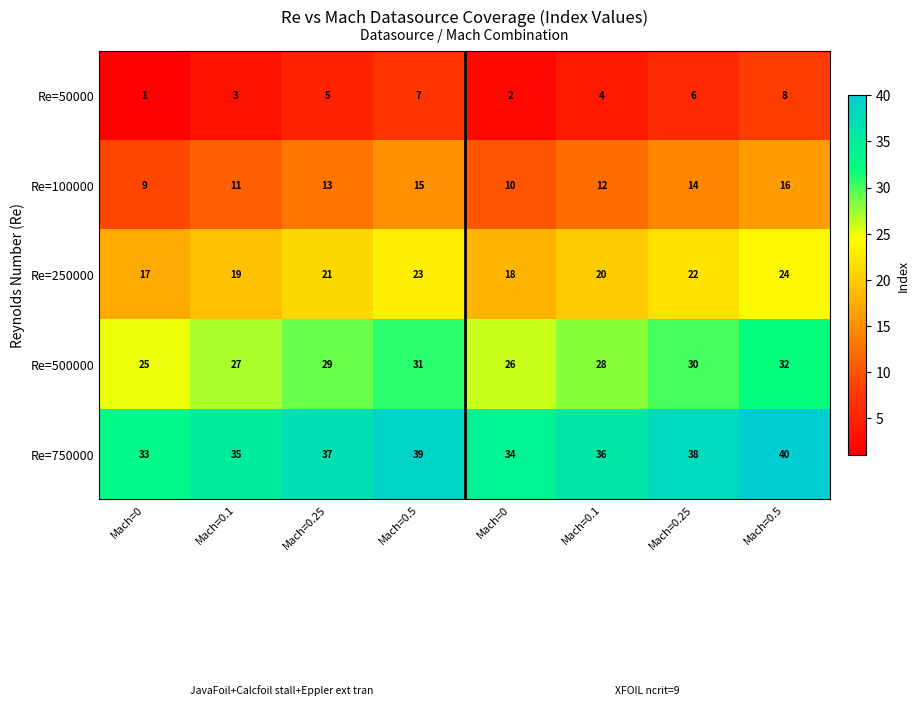

Count the number of data series in this chart.

5